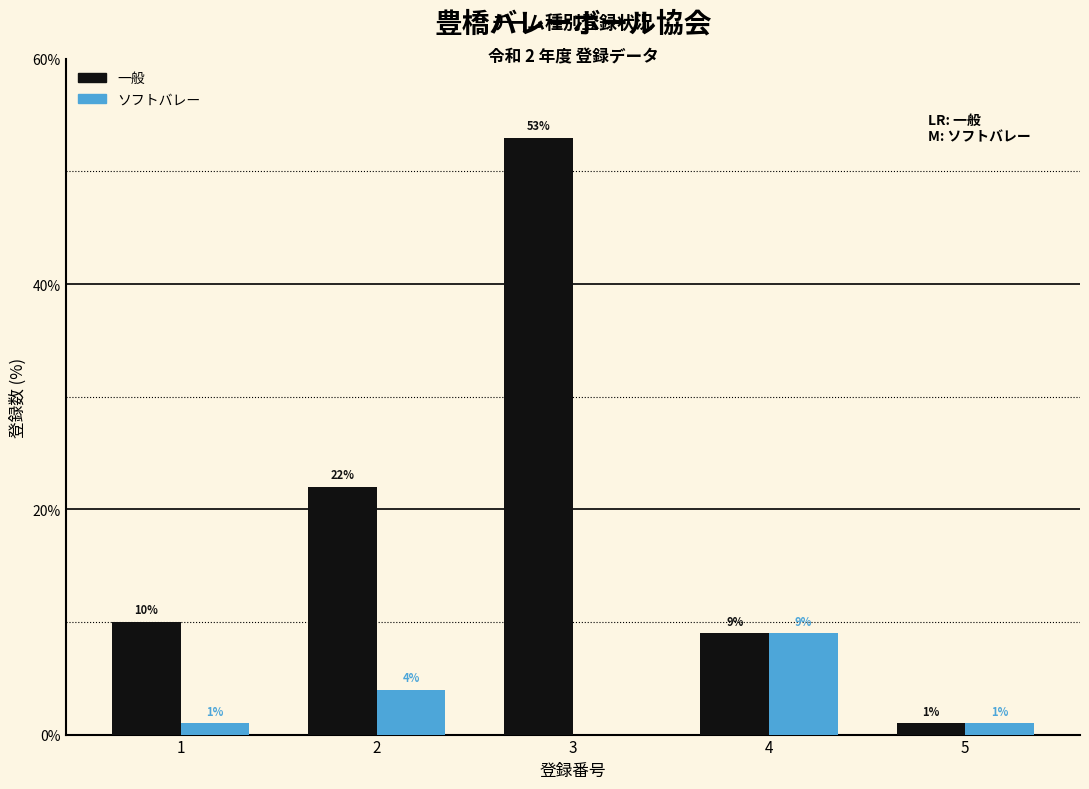

Is it true that ソフトバレー equals 9 at 4?

True